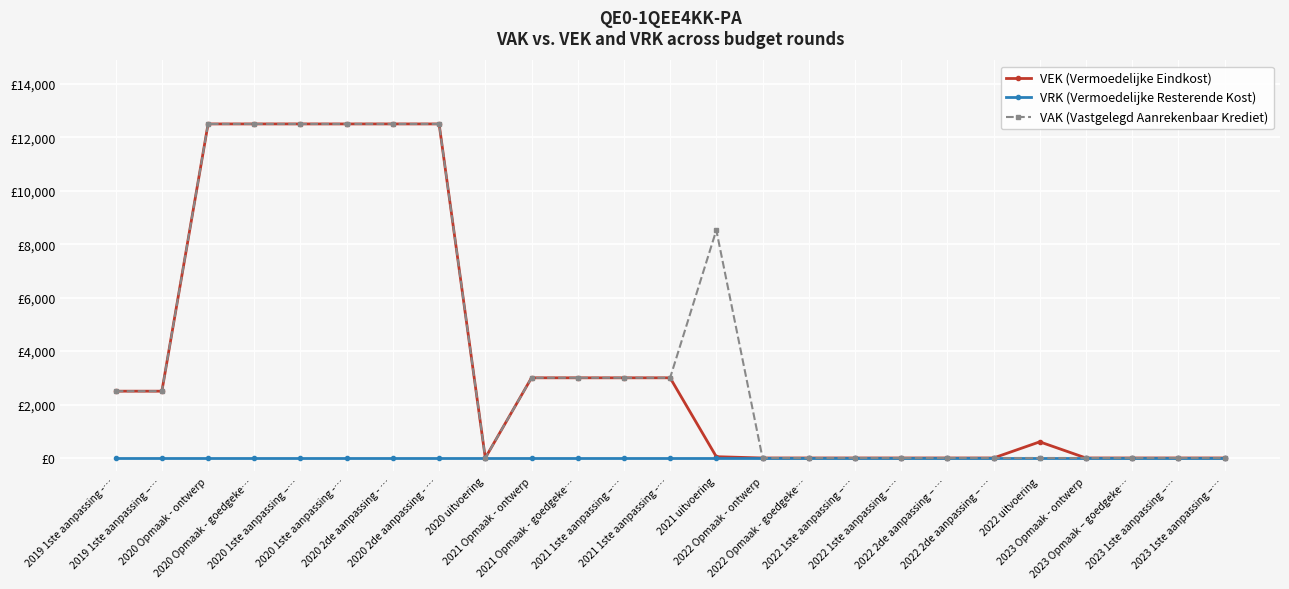

What is the label of the 2nd point from the right?

2023 1ste aanpassing –…